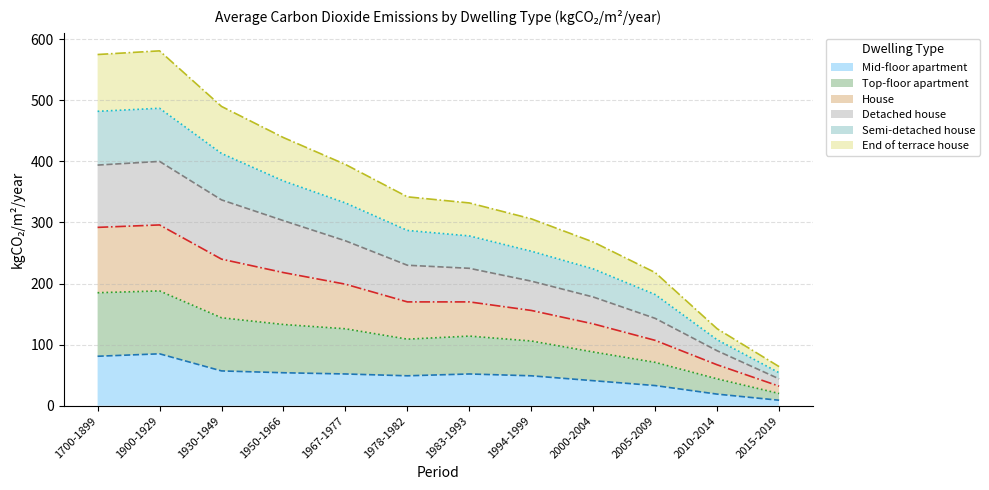

True or false: End of terrace house and Semi-detached house cross at least once.

False